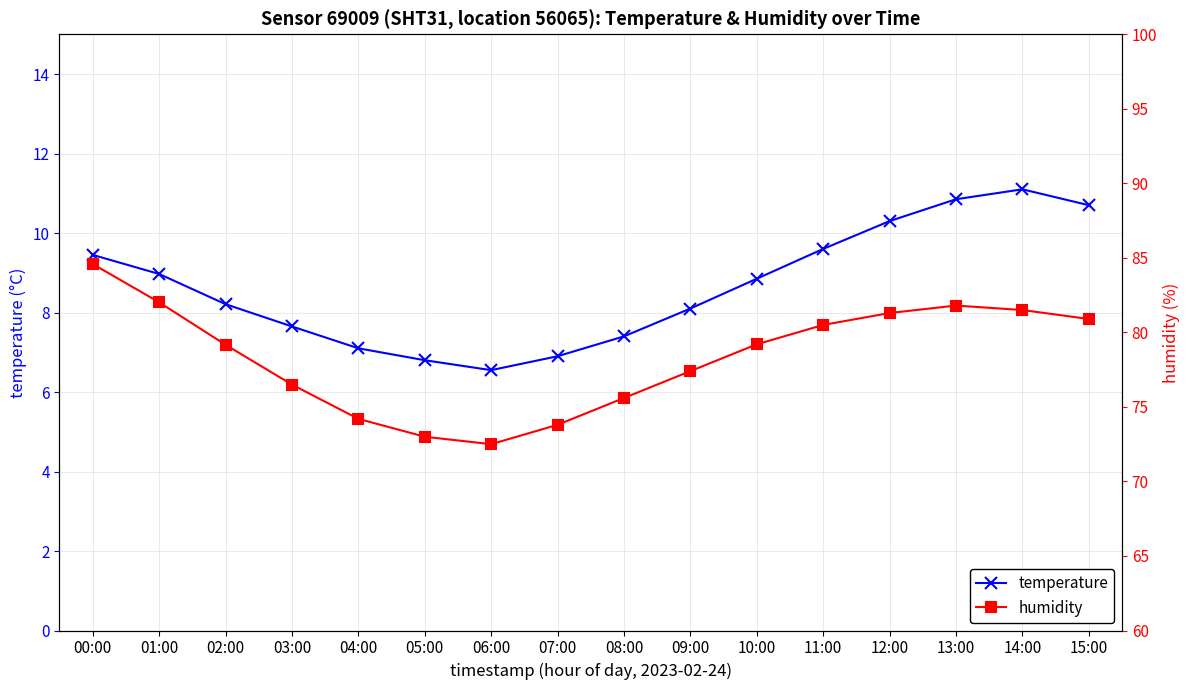

The value of humidity at 10:00 is 55.4. True or false?

False